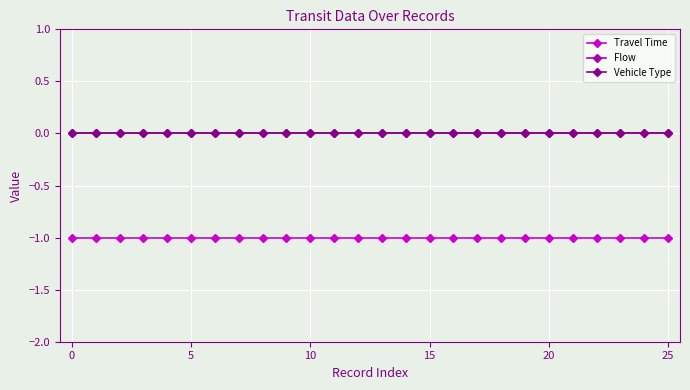

Is this an area chart (filled region under the line)?

No